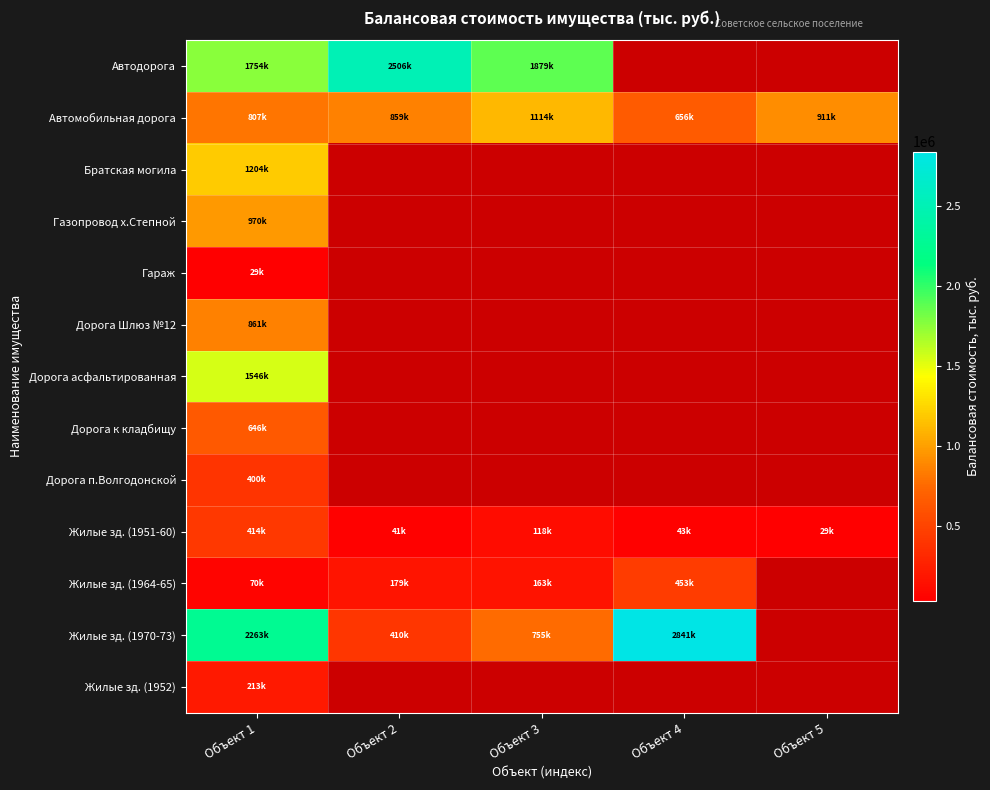

At Объект 4, list the series in order from smallest to largest.

Автодорога, Автомобильная дорога, Братская могила, Газопровод х.Степной, Гараж, Дорога Шлюз №12, Дорога асфальтированная, Дорога к кладбищу, Дорога п.Волгодонской, Жилые зд. (1951-60), Жилые зд. (1964-65), Жилые зд. (1970-73), Жилые зд. (1952)